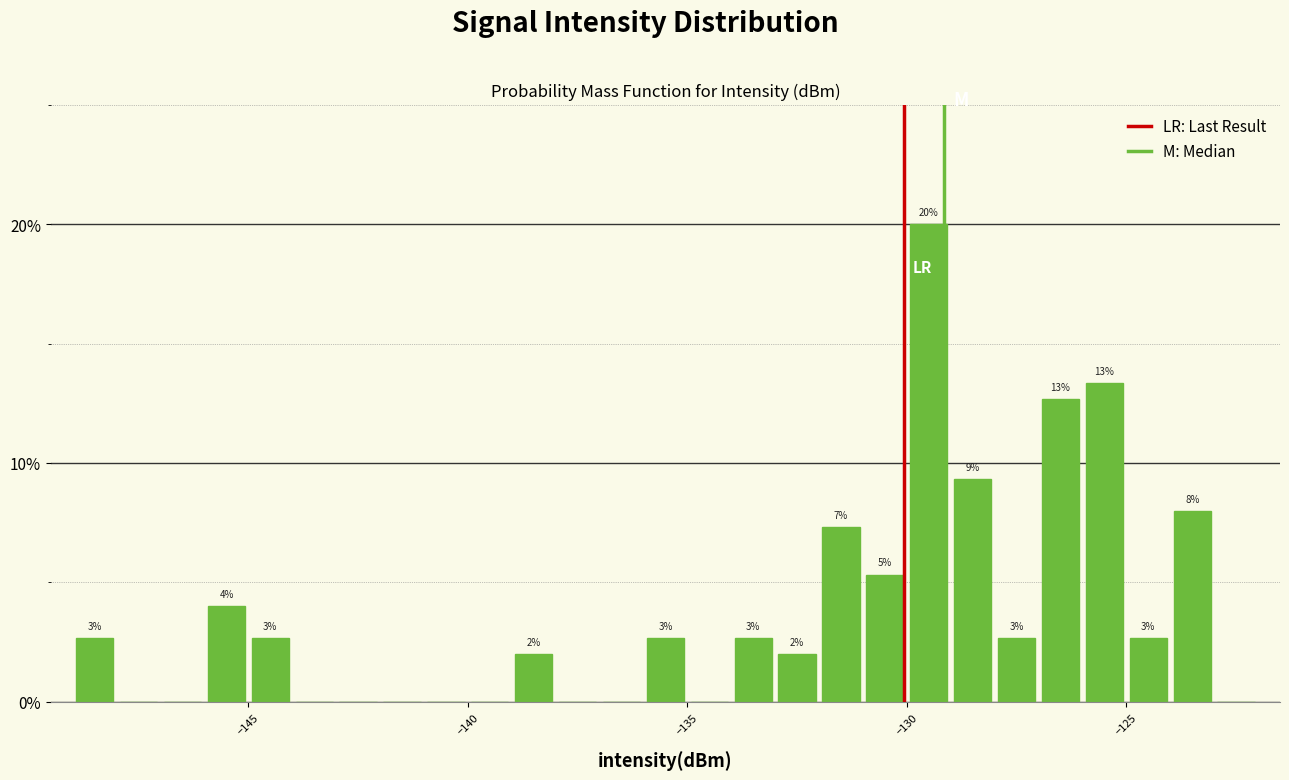

Around what value on the x-axis is the tallest bar? Give the approximate position of its centre, as read against the axis.

-129.5